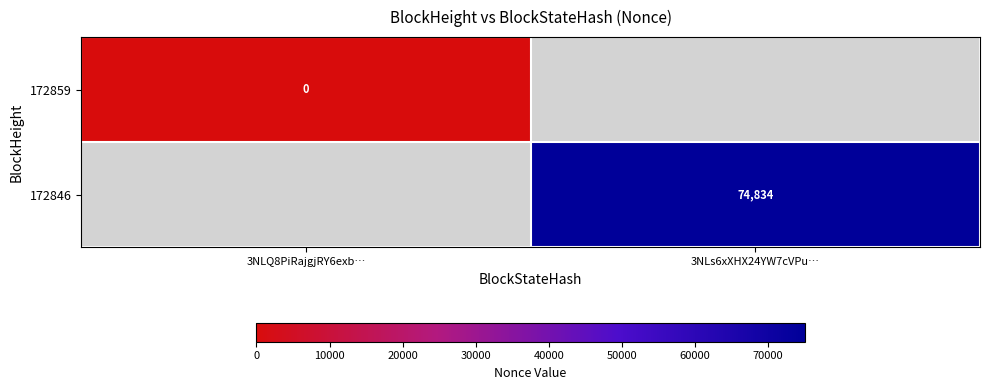

At how many categories does at least one series exceed 44790?

1